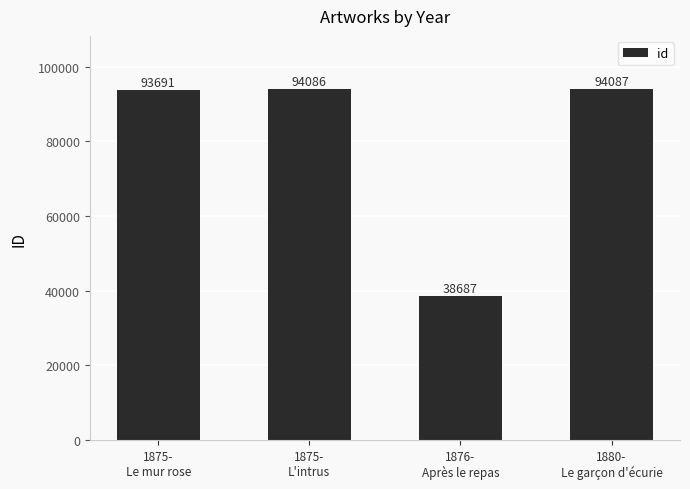

How many distinct data groups are displayed?

1